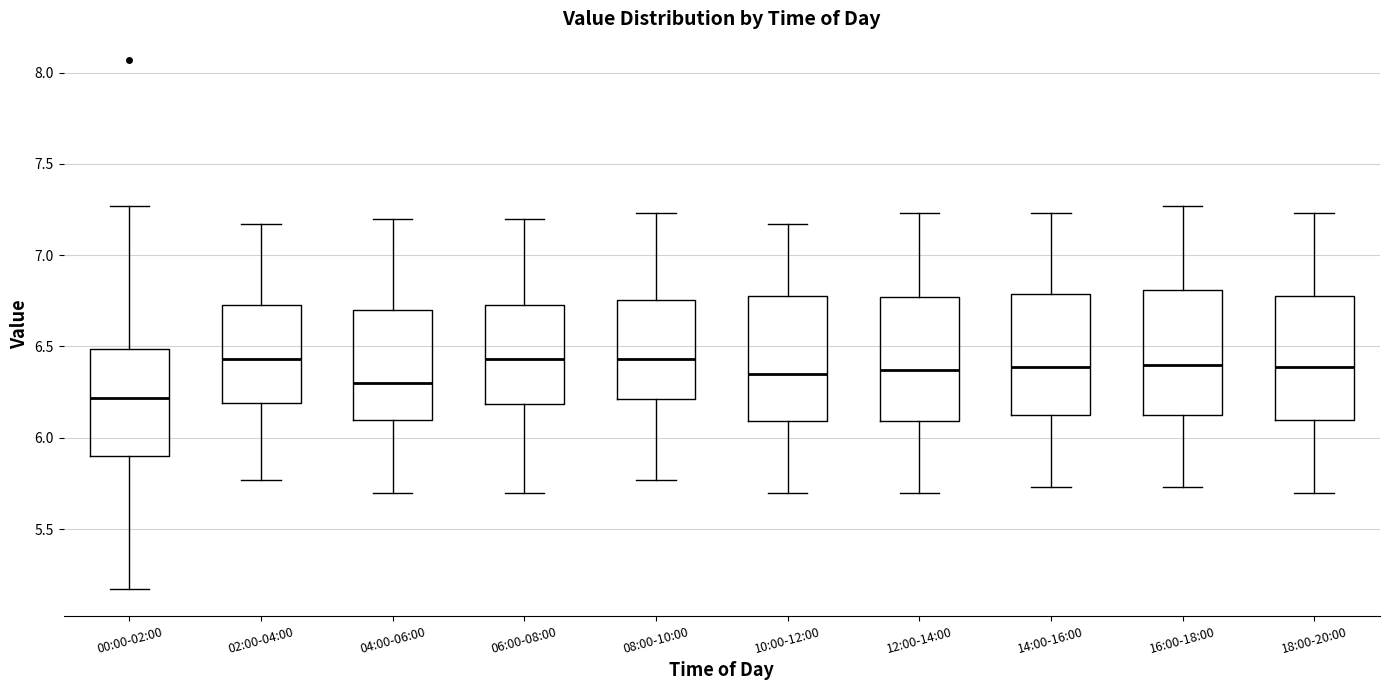

Where is the upper edge of the box for 06:00-08:00 on the y-axis? The values are not printed on the chart, so give them approximately, as read against the axis.

6.75